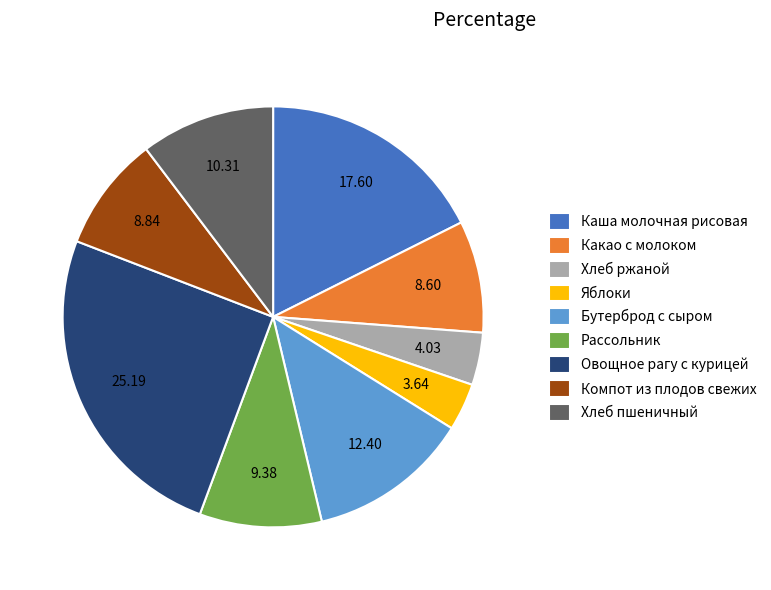

Do Каша молочная рисовая and Хлеб пшеничный together represent more than half of the pie?

No